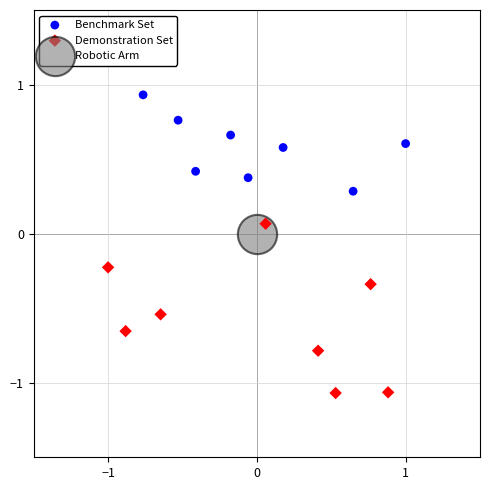

Which series contains the highest Y value?

Benchmark Set